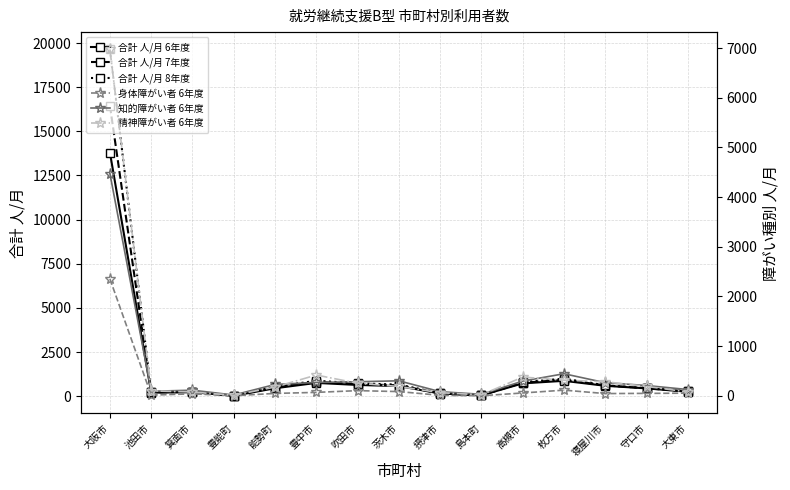

Rank the categories by 合計 人/月 6年度 value from highest to lowest.

大阪市, 枚方市, 豊中市, 高槻市, 吹田市, 寝屋川市, 茨木市, 能勢町, 守口市, 大東市, 箕面市, 池田市, 摂津市, 島本町, 豊能町